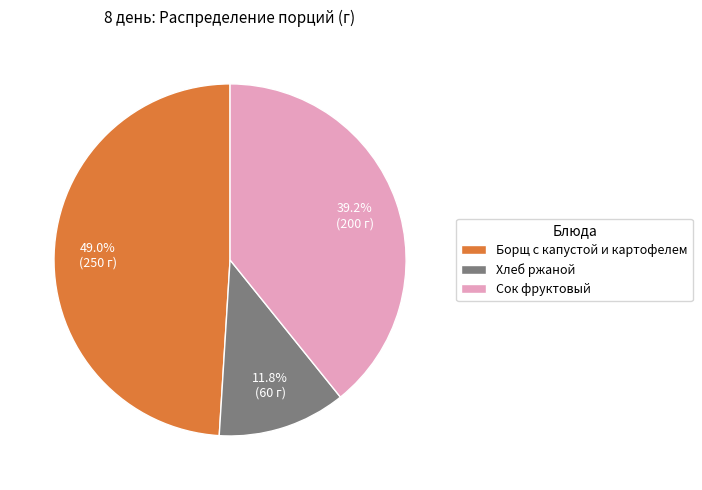

Is it true that Борщ с капустой и картофелем is 49% of the pie?

True